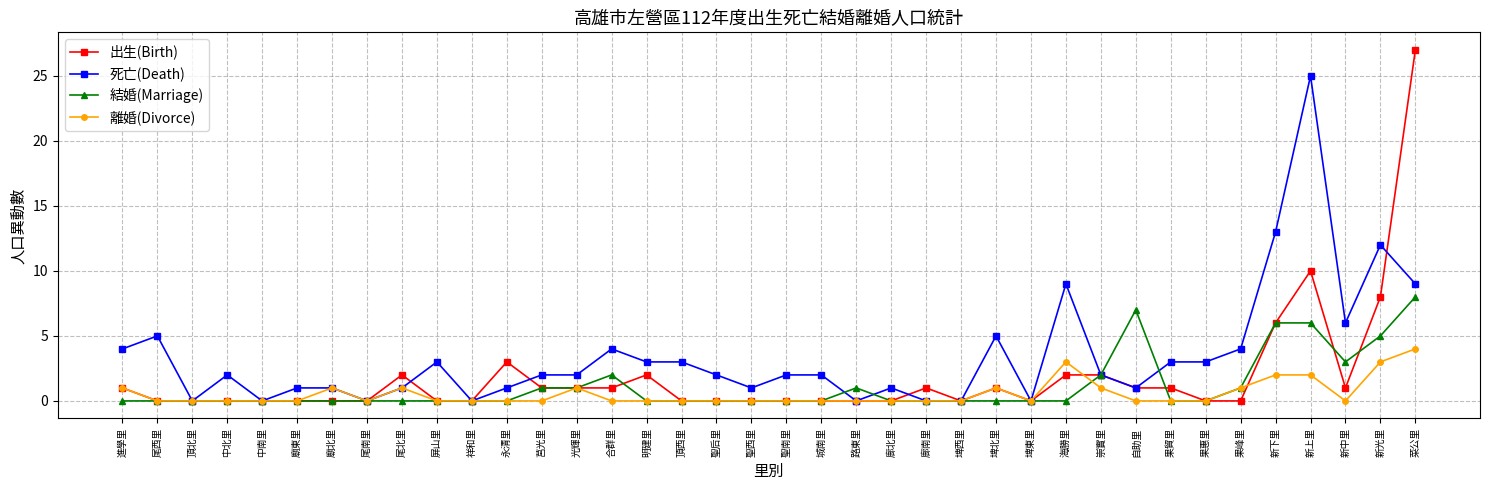

What position from the left is 尾西里?

2